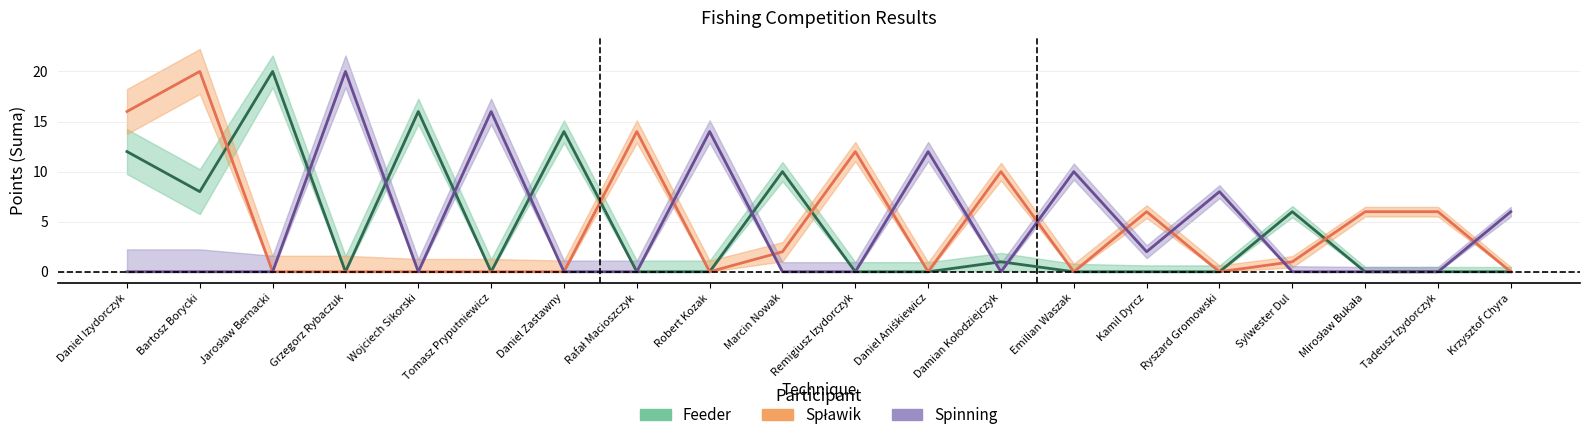

Does the chart display data point markers on the line(s)?

No